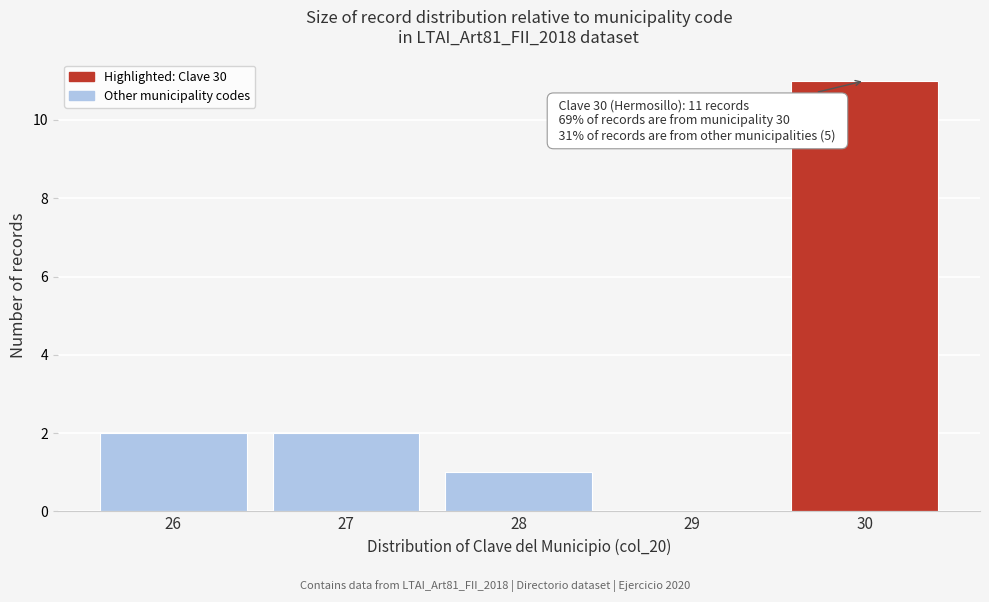

Over which range of the x-axis is the bar tallest?

29.5 to 30.5